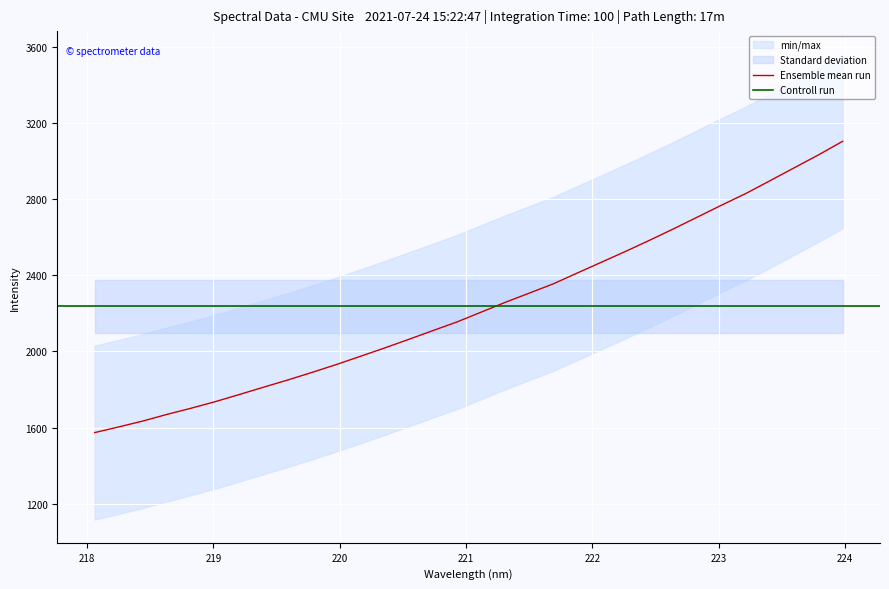

Rank the categories by value from lowest to highest.

218.0596, 218.2508, 218.442, 218.6332, 218.8244, 219.0156, 219.2067, 219.3979, 219.589, 219.7801, 219.9712, 220.1623, 220.3533, 220.5444, 220.7354, 220.9264, 221.1174, 221.3083, 221.4993, 221.6902, 221.8812, 222.0721, 222.263, 222.4538, 222.6447, 222.8355, 223.0264, 223.2172, 223.408, 223.5987, 223.7895, 223.9802